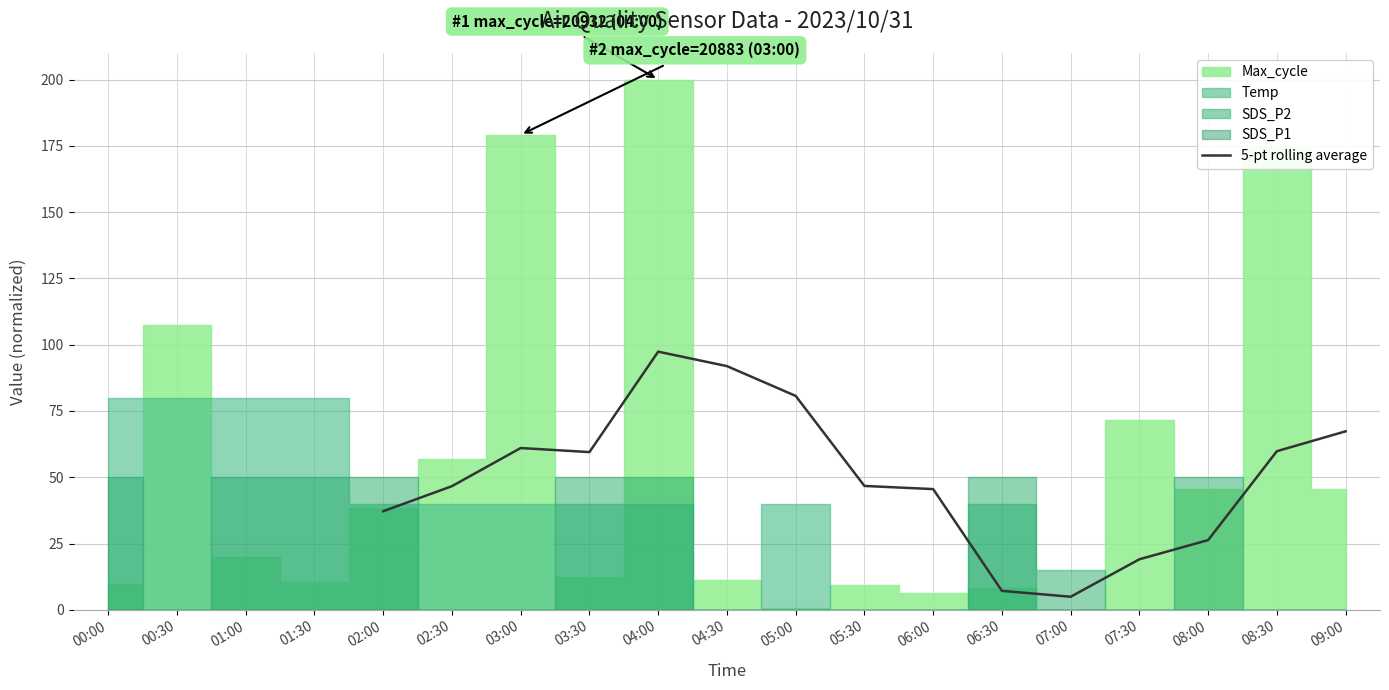

True or false: 5-pt rolling average has a value of 45.5 at 06:00.

True